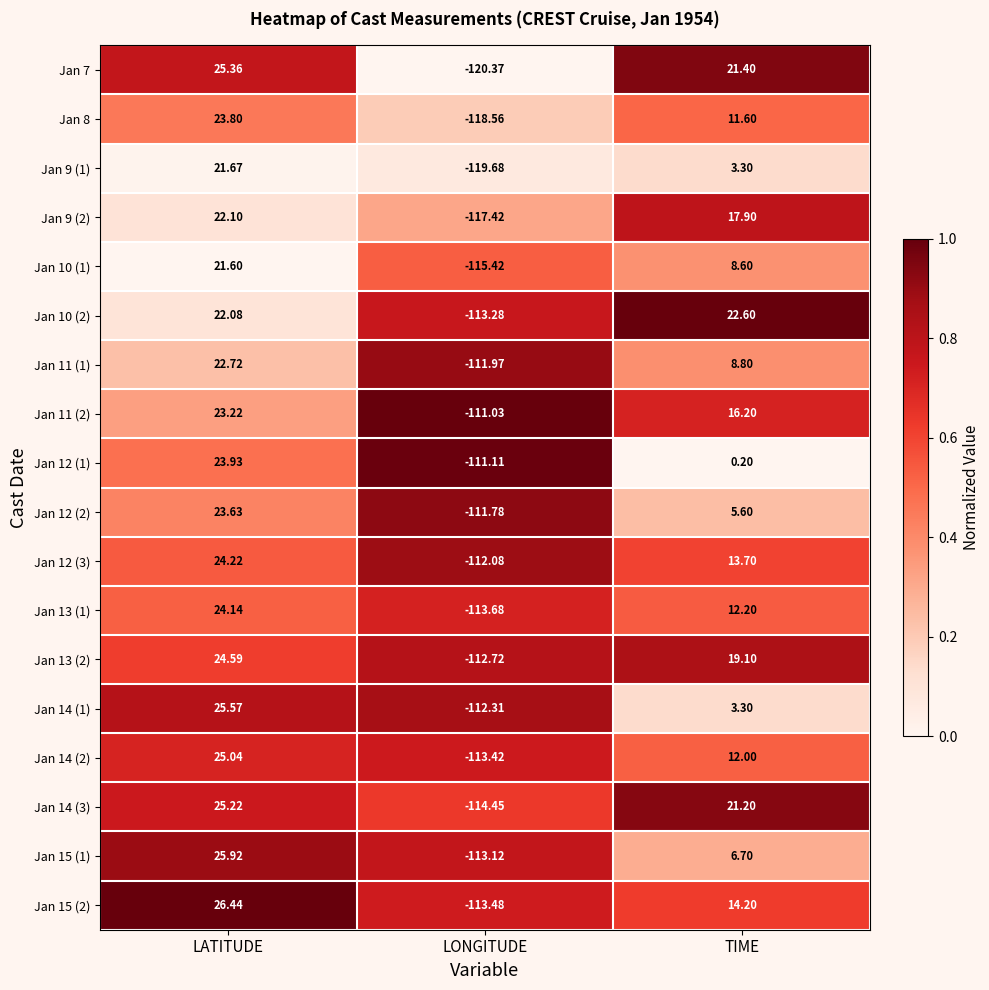

Rank the categories by Jan 13 (2) value from lowest to highest.

LONGITUDE, TIME, LATITUDE